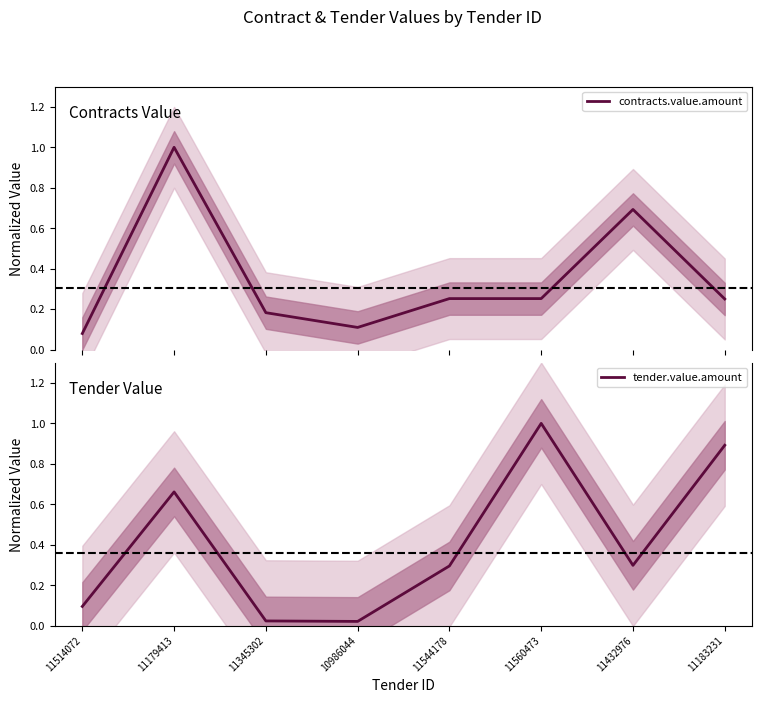

Where do tender.value.amount and contracts.value.amount first cross each other?

11514072 and 11179413